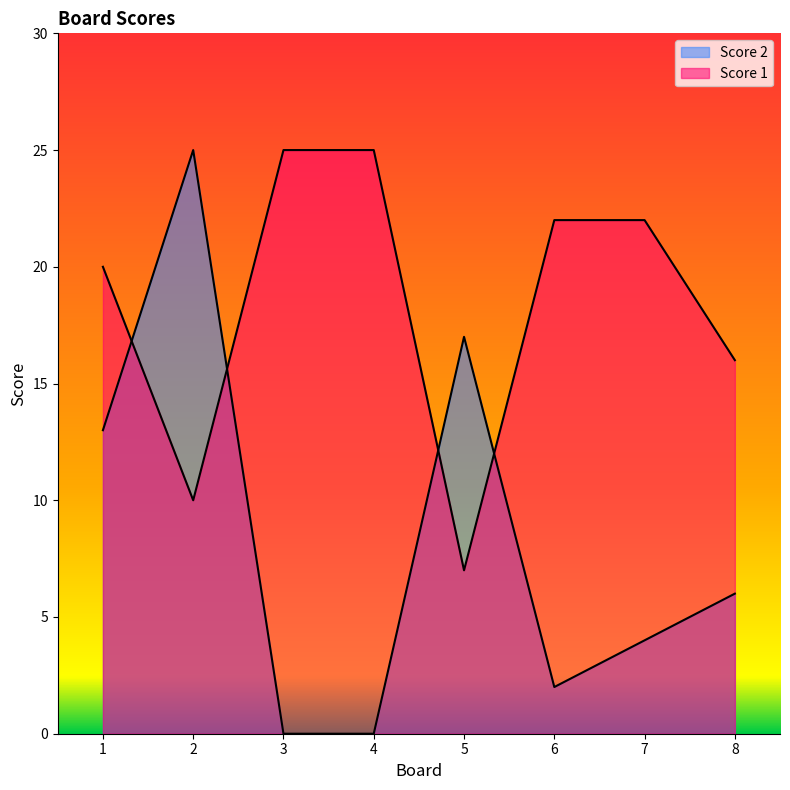

Reading left to right, extract all data points from this chart.

Score 1: 20	10	25	25	7	22	22	16
Score 2: 13	25	0	0	17	2	4	6